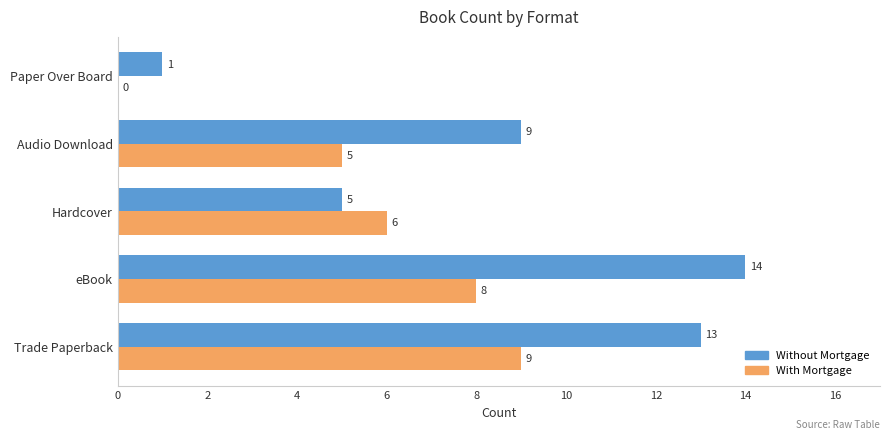

What is the average value of the With Mortgage series?

6